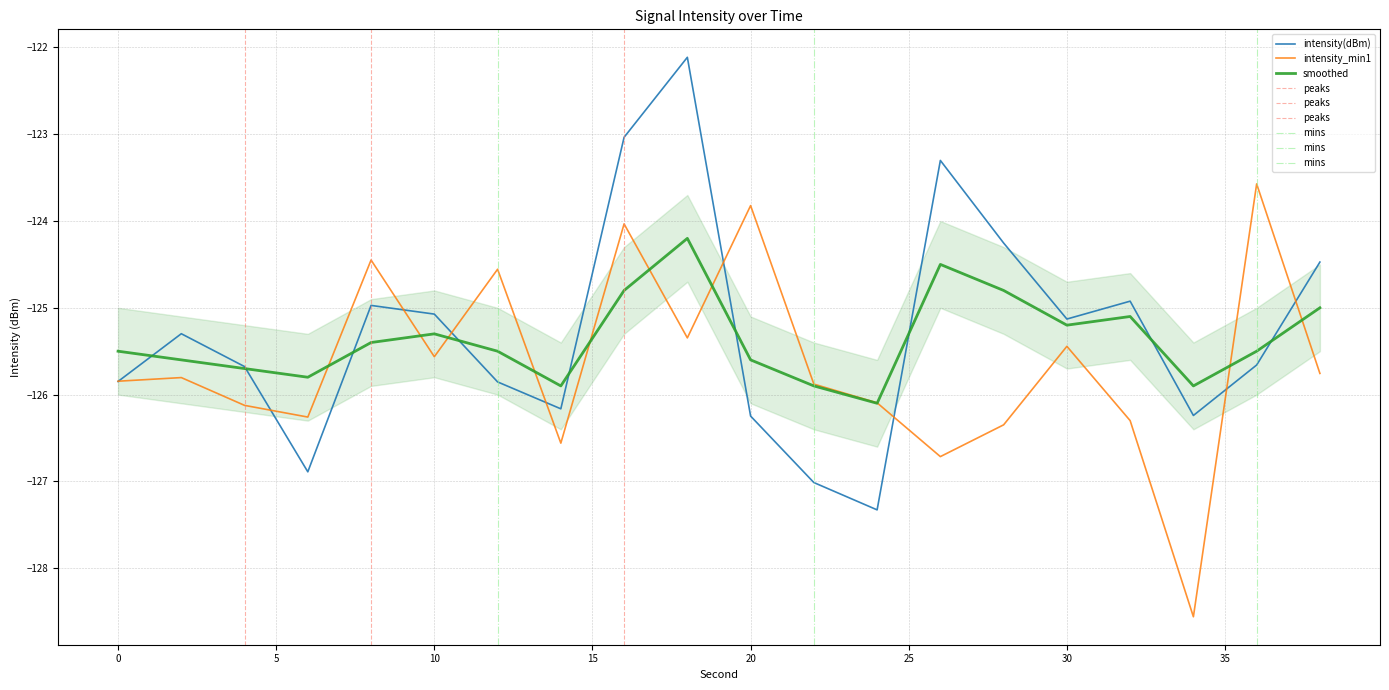

What is the sum of the intensity_min1 values at 22 and 38?

-251.6